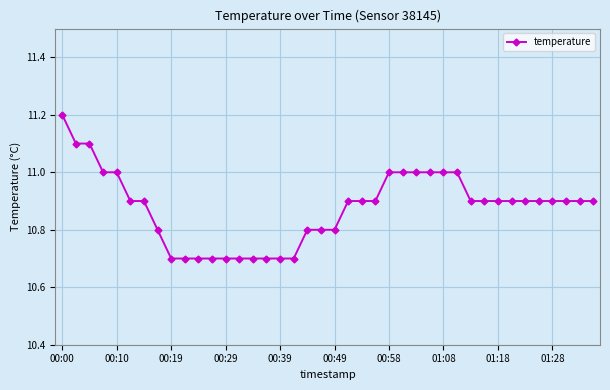

Reading left to right, transcribe all the data shown in this chart.

11.2	11.1	11.1	11.0	11.0	10.9	10.9	10.8	10.7	10.7	10.7	10.7	10.7	10.7	10.7	10.7	10.7	10.7	10.8	10.8	10.8	10.9	10.9	10.9	11.0	11.0	11.0	11.0	11.0	11.0	10.9	10.9	10.9	10.9	10.9	10.9	10.9	10.9	10.9	10.9